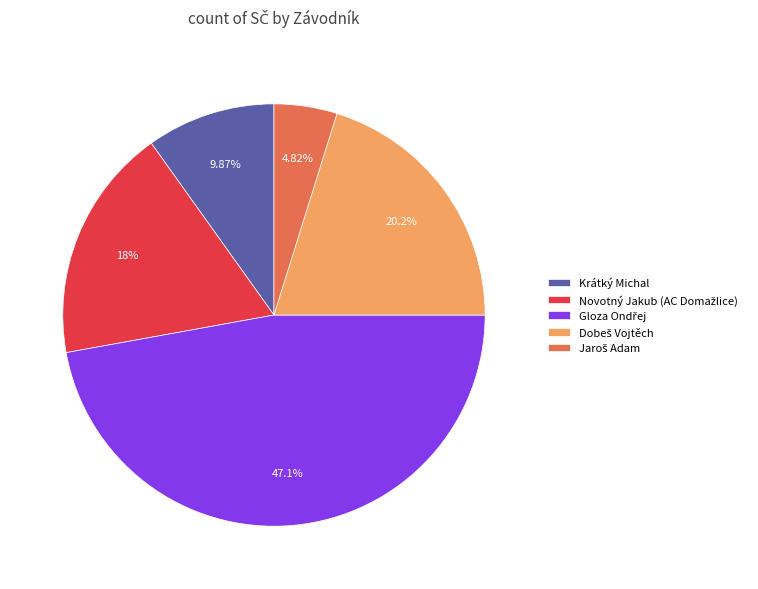

Does any single category account for the majority?

No